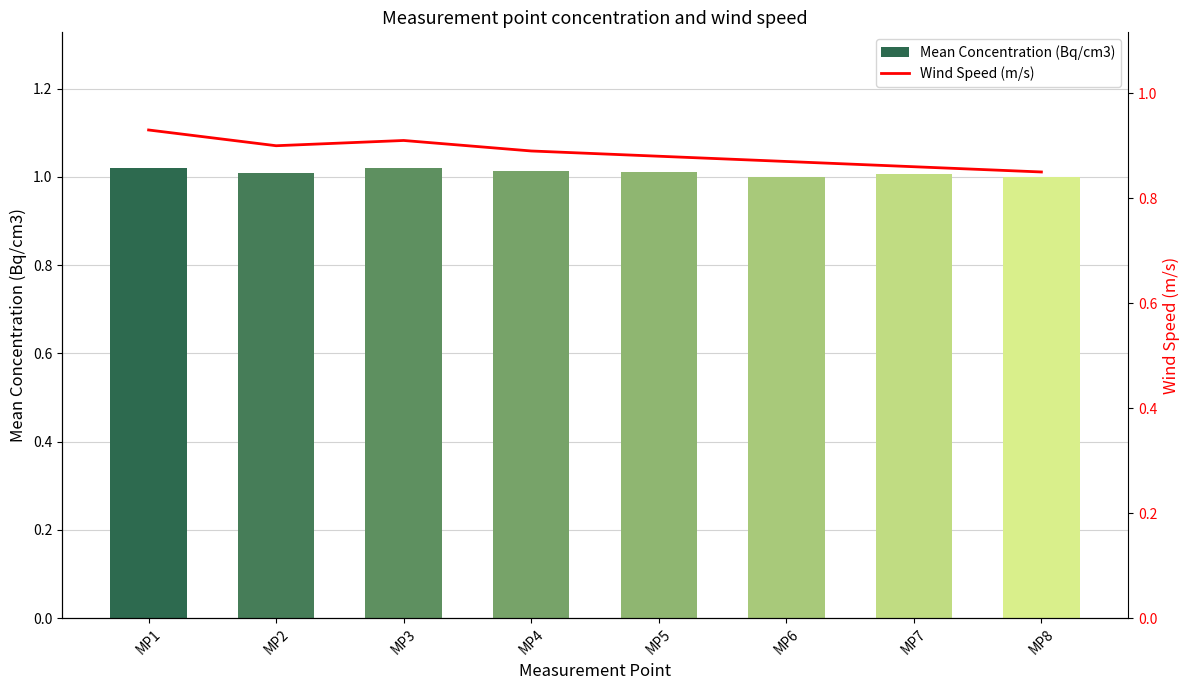

What is the highest value of the Mean Concentration (Bq/cm3) series?

1.0